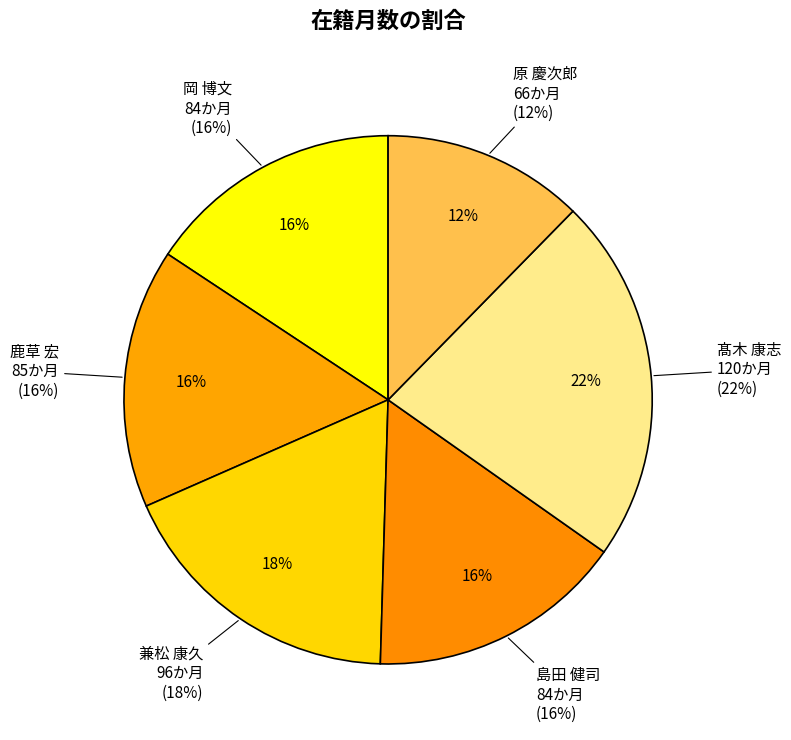

Between 鹿草 宏 and 兼松 康久, which is larger?

兼松 康久